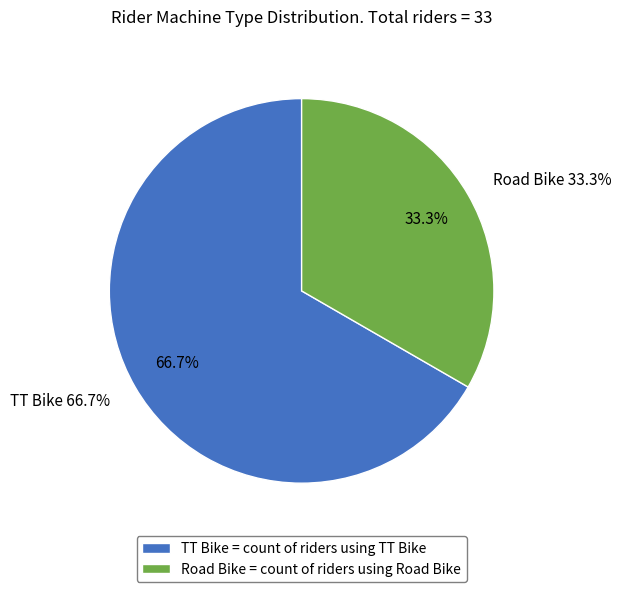

Combined, do Road Bike and TT Bike account for over 50%?

Yes